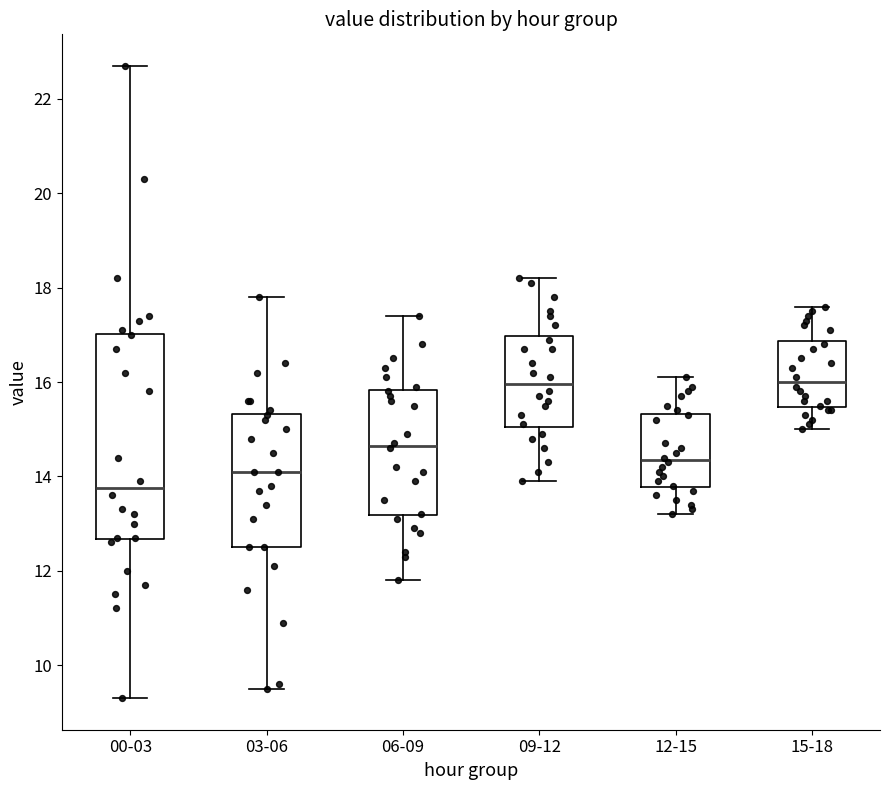

Where does the lower whisker of the box for 00-03 end on the y-axis? The values are not printed on the chart, so give them approximately, as read against the axis.

9.4